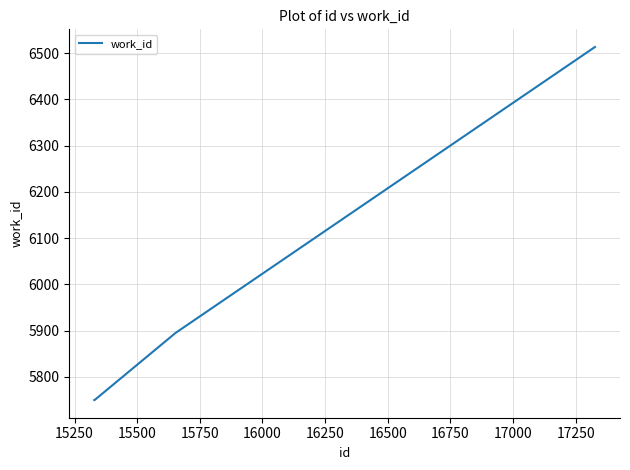

True or false: the data has more than 1 interior local peaks.

False